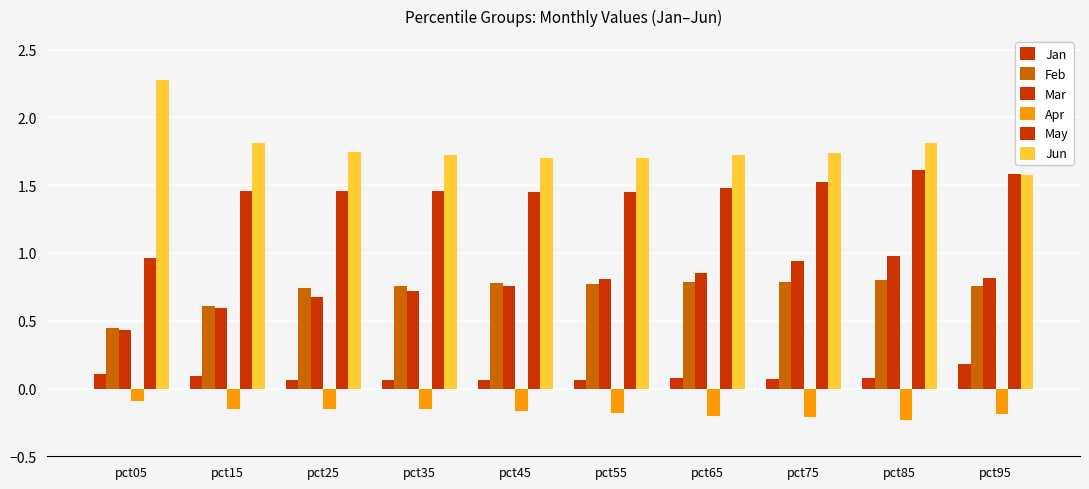

At which label does Apr reach its peak?

pct05